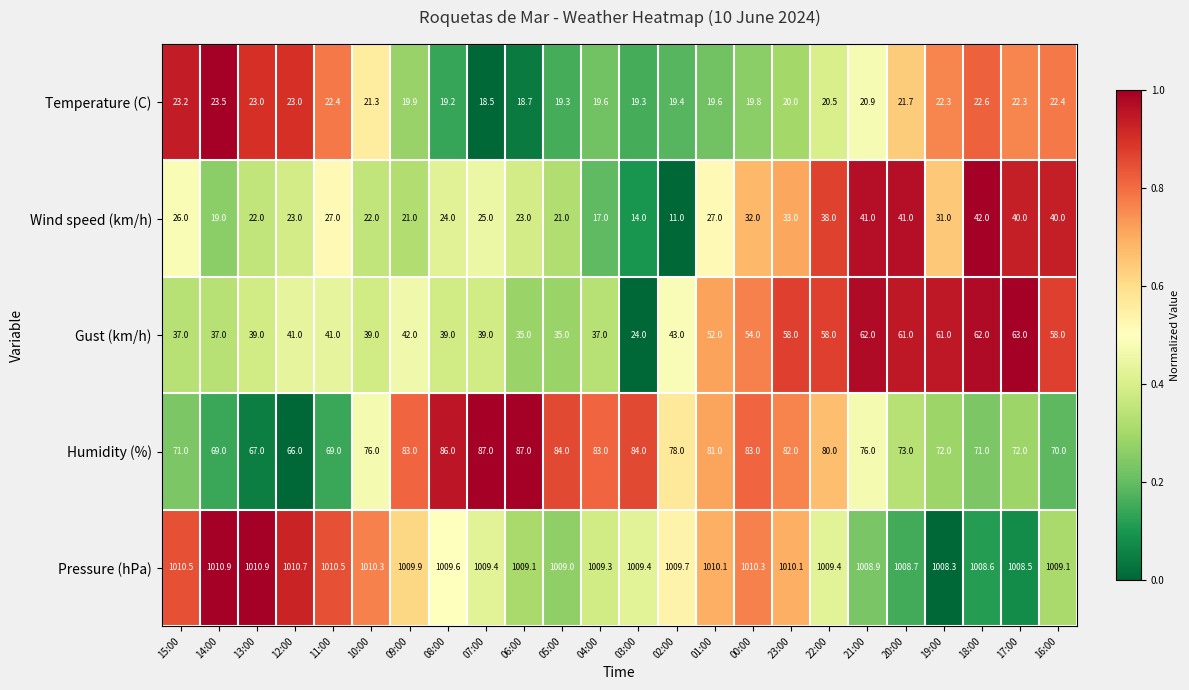

What is the total value across all series at 20:00?

1205.4